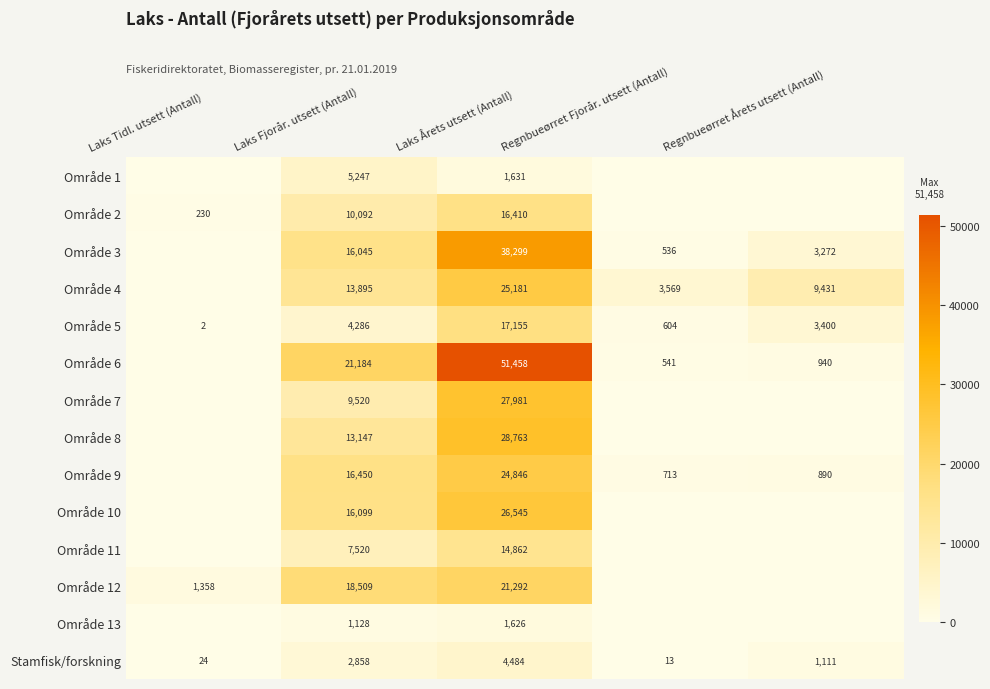

The value of Område 9 at Regnbueørret Fjorår. utsett (Antall) is 1019. True or false?

False